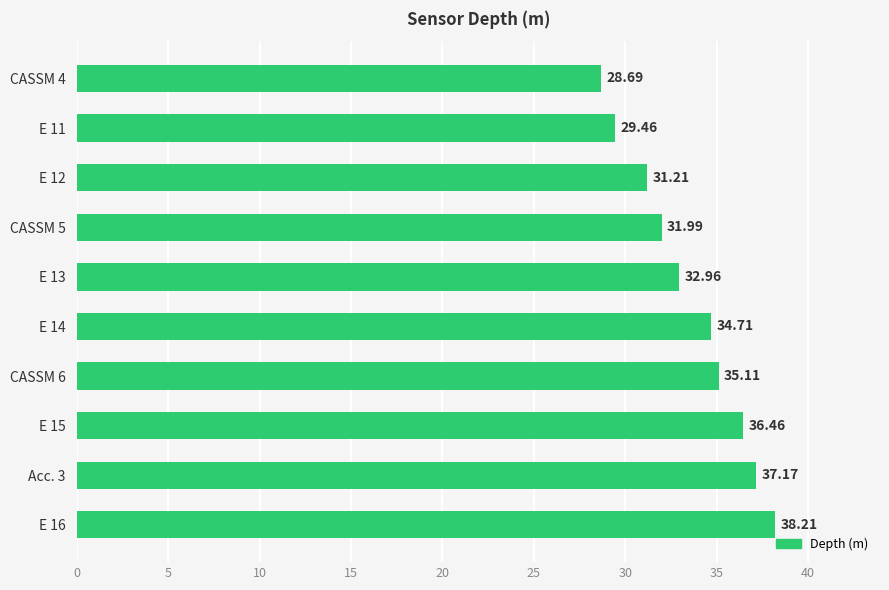

Which has a higher value, E 13 or CASSM 5?

E 13